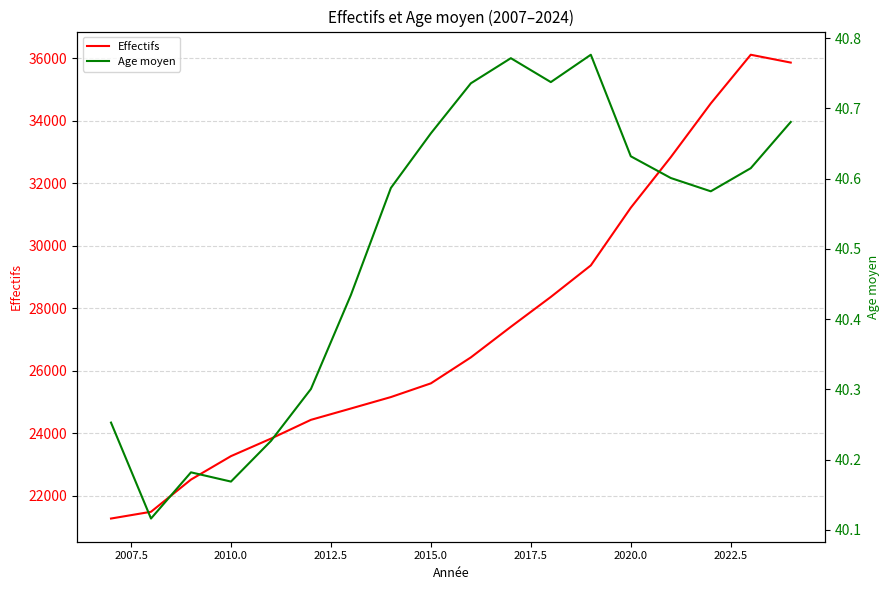

What is the minimum value for Effectifs?

21273